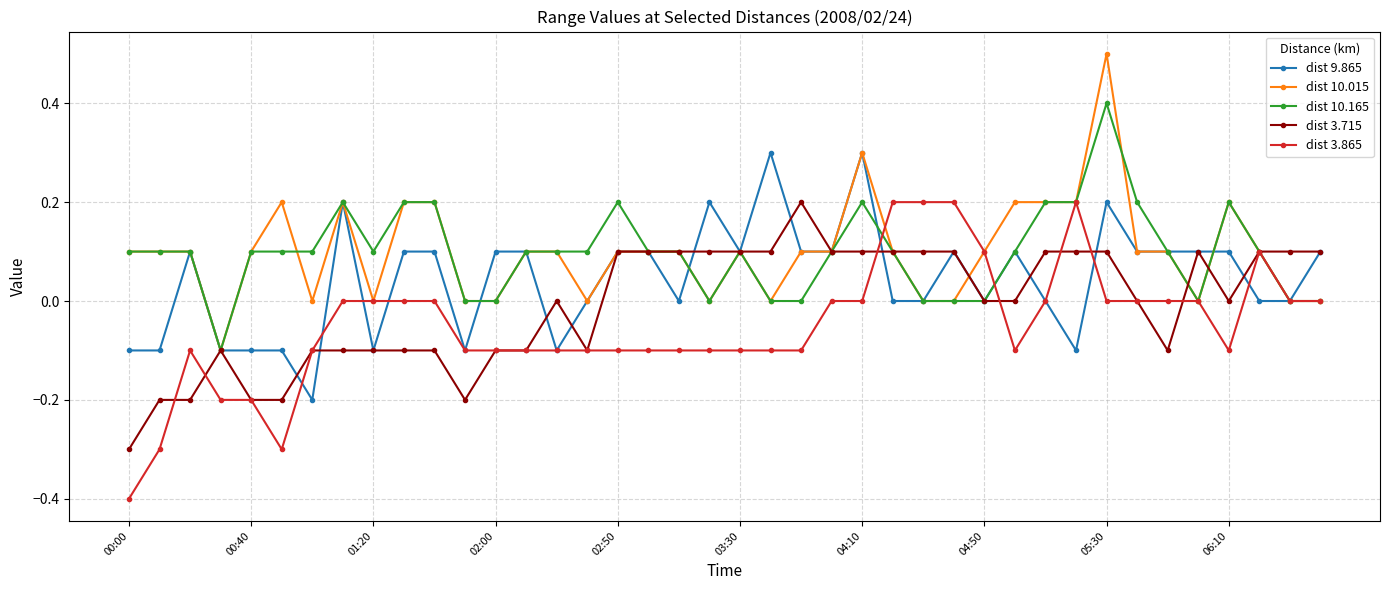

Count the dist 3.865 values in the range 0 to 1.

19